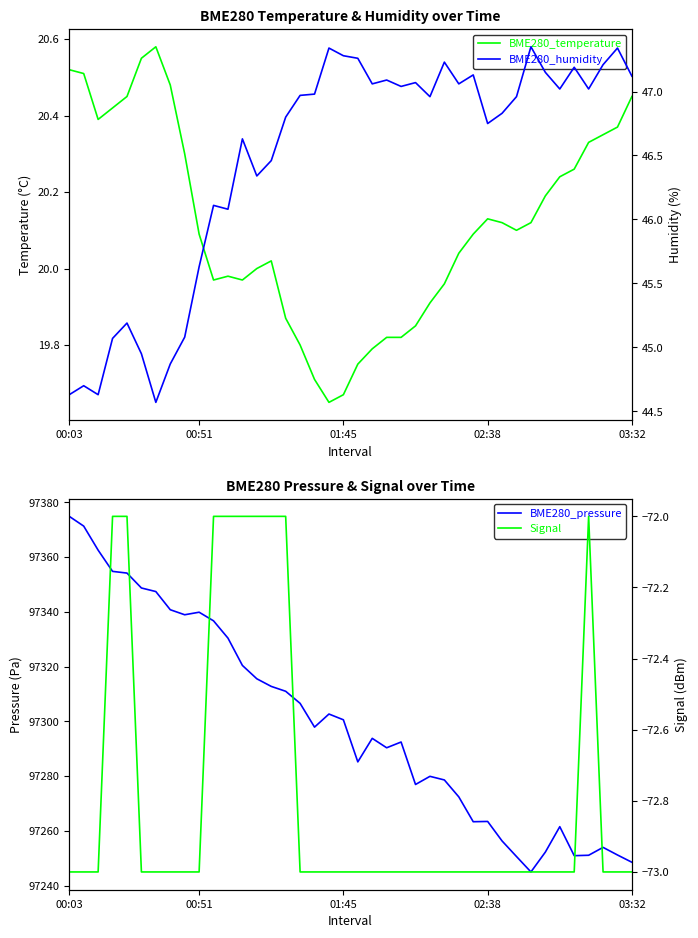

The BME280_temperature series shows 19.7 at 01:45. True or false?

True